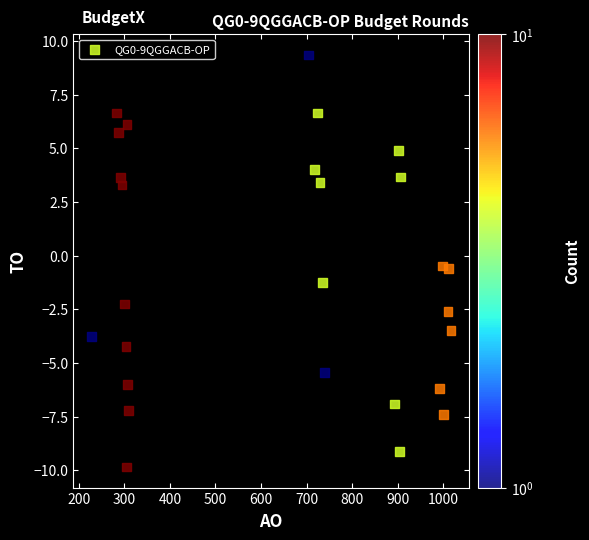

What is the range of Y values (max minus min)?

19.2